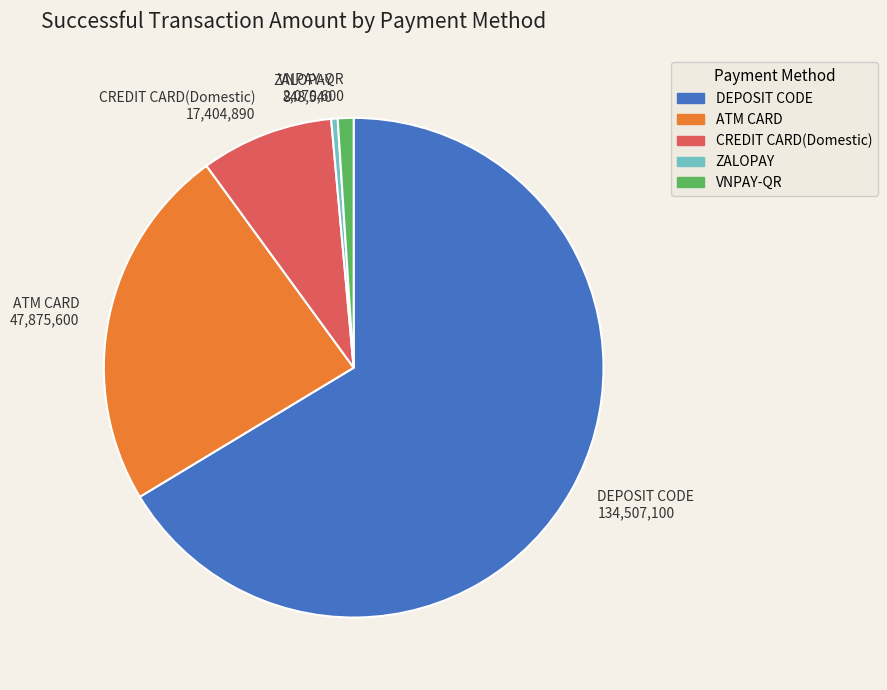

Count the number of slices in the pie.

5